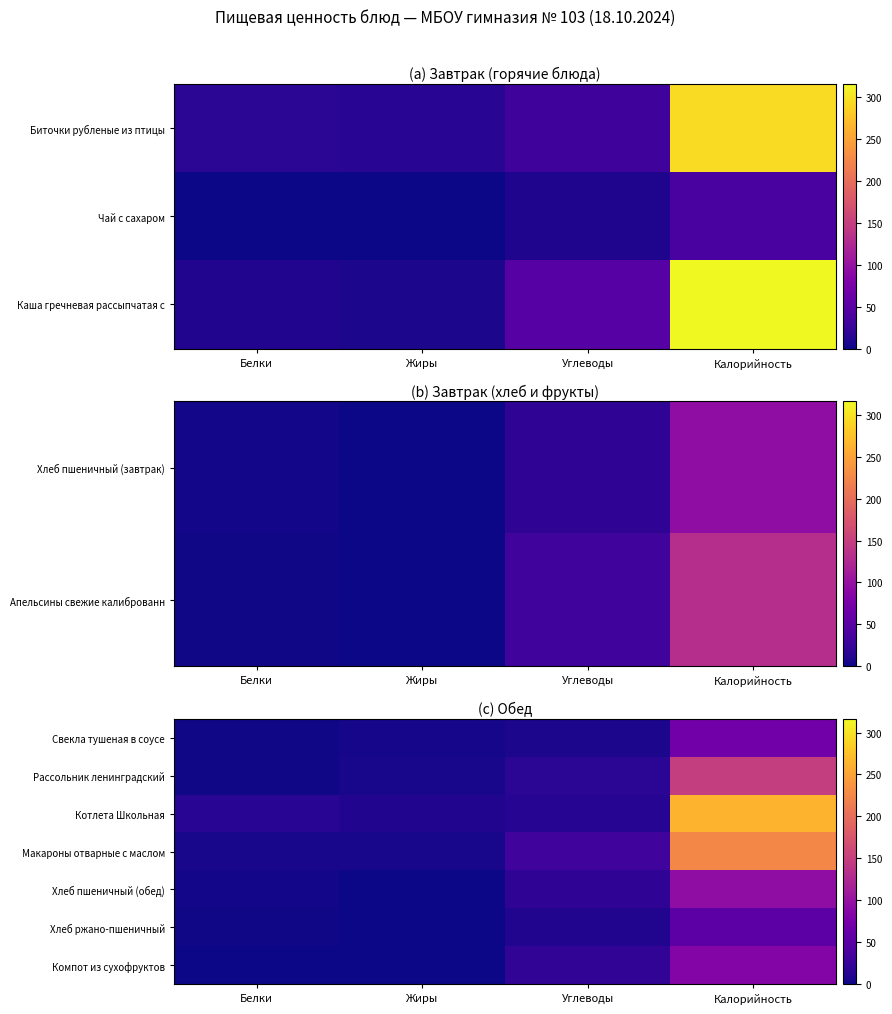

Rank the series by their maximum value, from lowest to highest.

Хлеб ржано-пшеничный, Свекла тушеная в соусе, Компот из сухофруктов, Хлеб пшеничный (обед), Рассольник ленинградский, Макароны отварные с маслом, Котлета Школьная